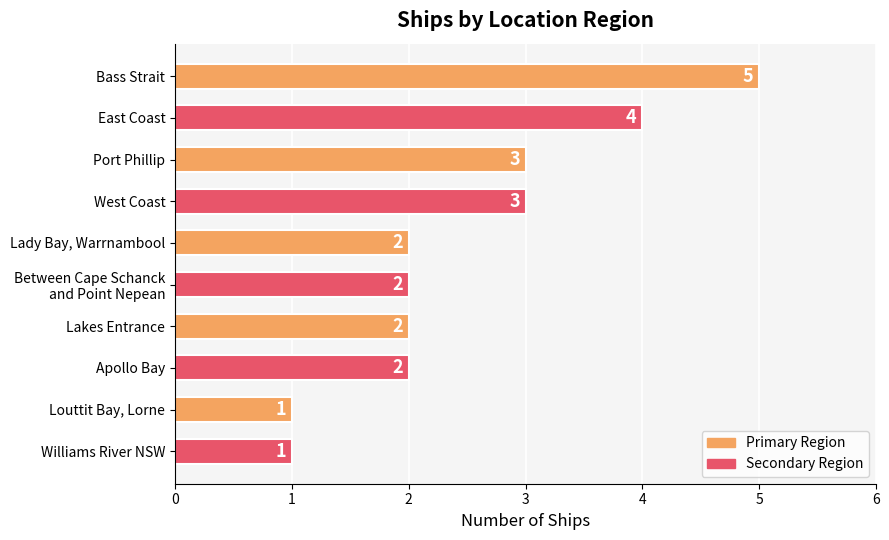

Reading top to bottom, what are all the values shown in this chart?

5	4	3	3	2	2	2	2	1	1